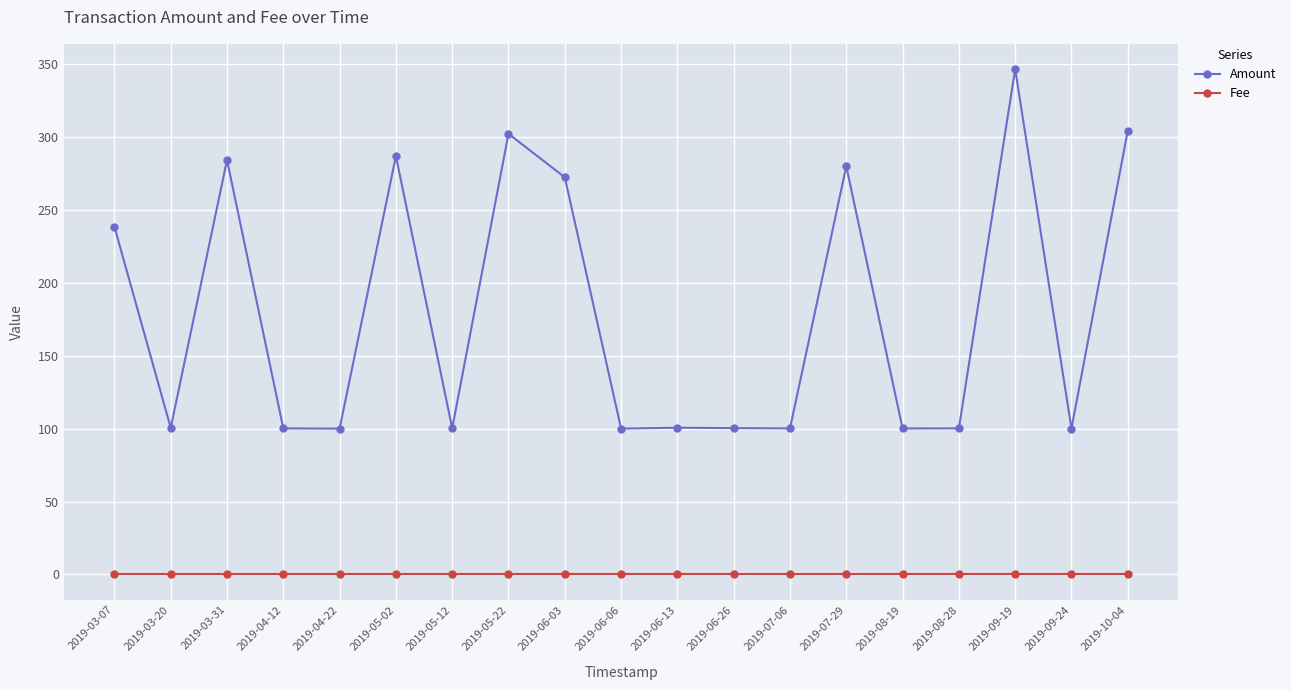

What position from the right is 2019-09-24?

2